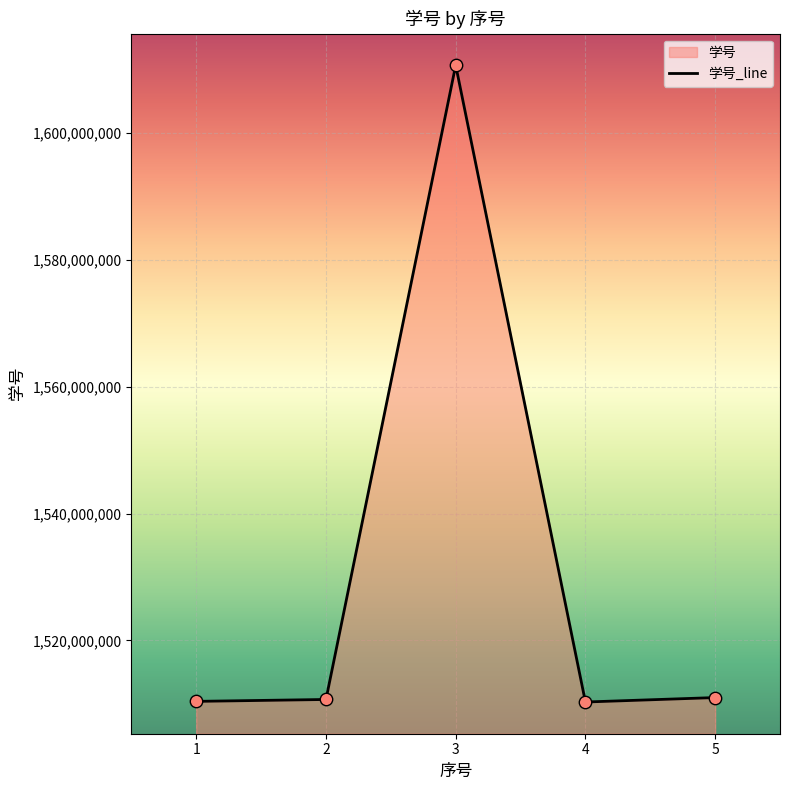

What is the change in value from 4 to 5?

+699901